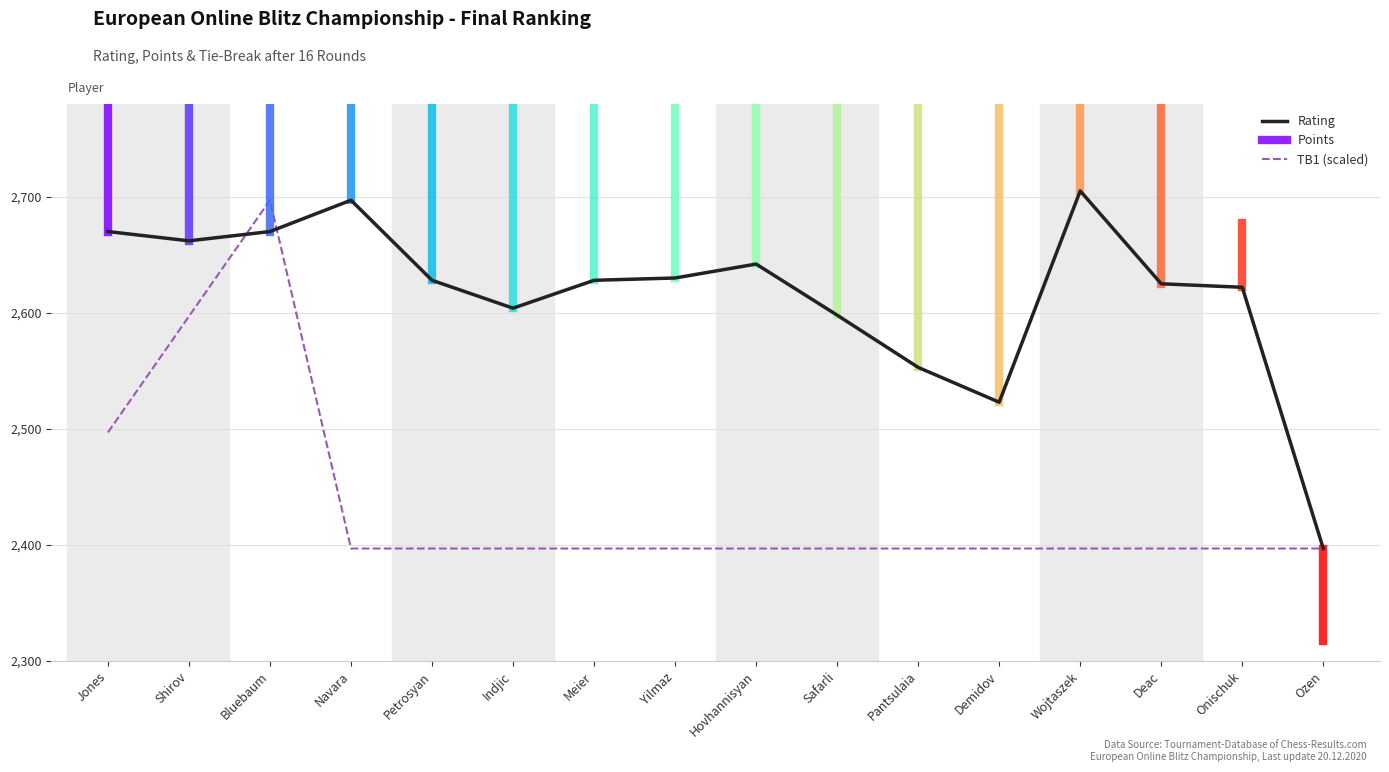

What position from the left is Bluebaum?

3